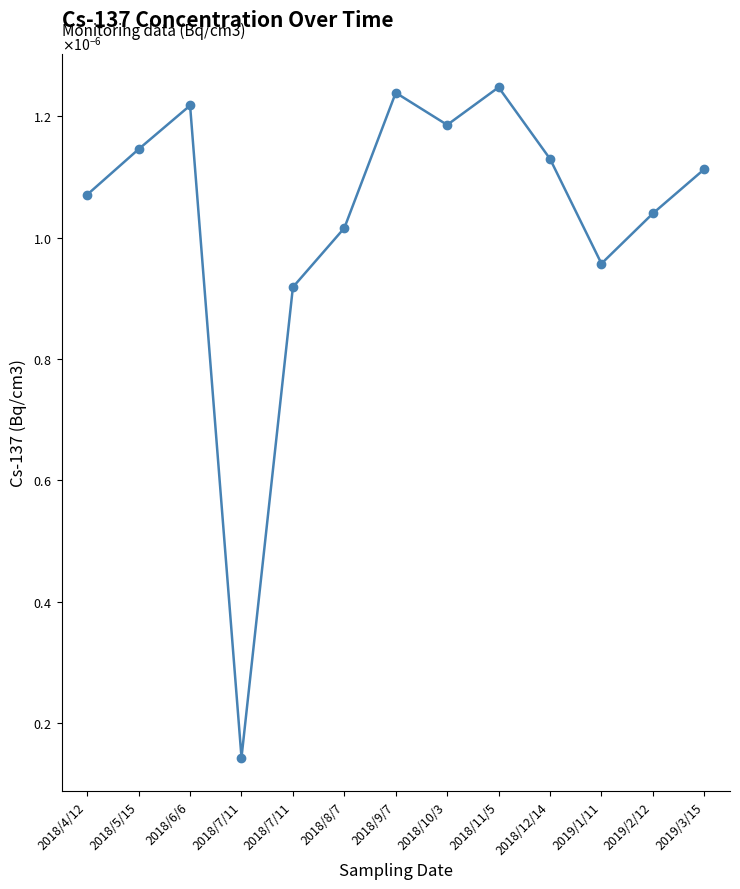

The chart shows a value of 0.0 at 2018/6/6. True or false?

True